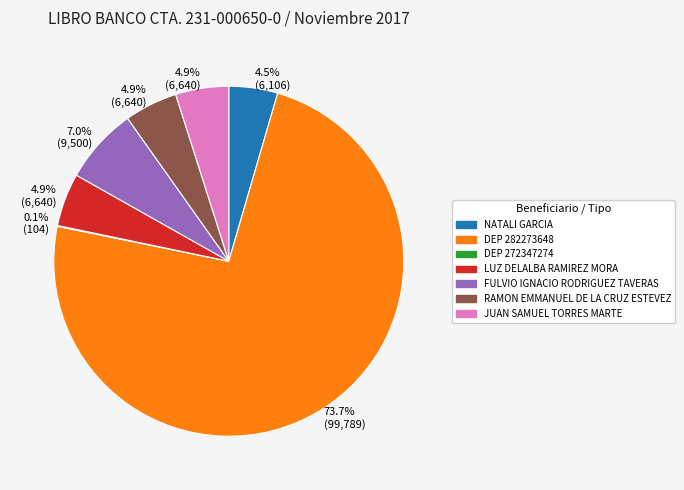

Does any single category account for the majority?

Yes